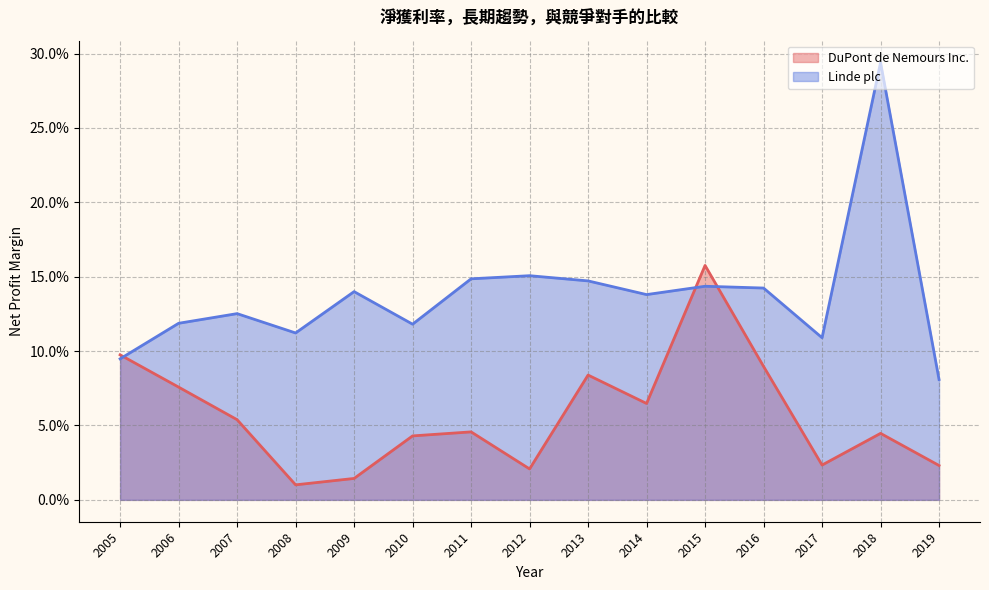

What is the sum of all Linde plc values?

2.1